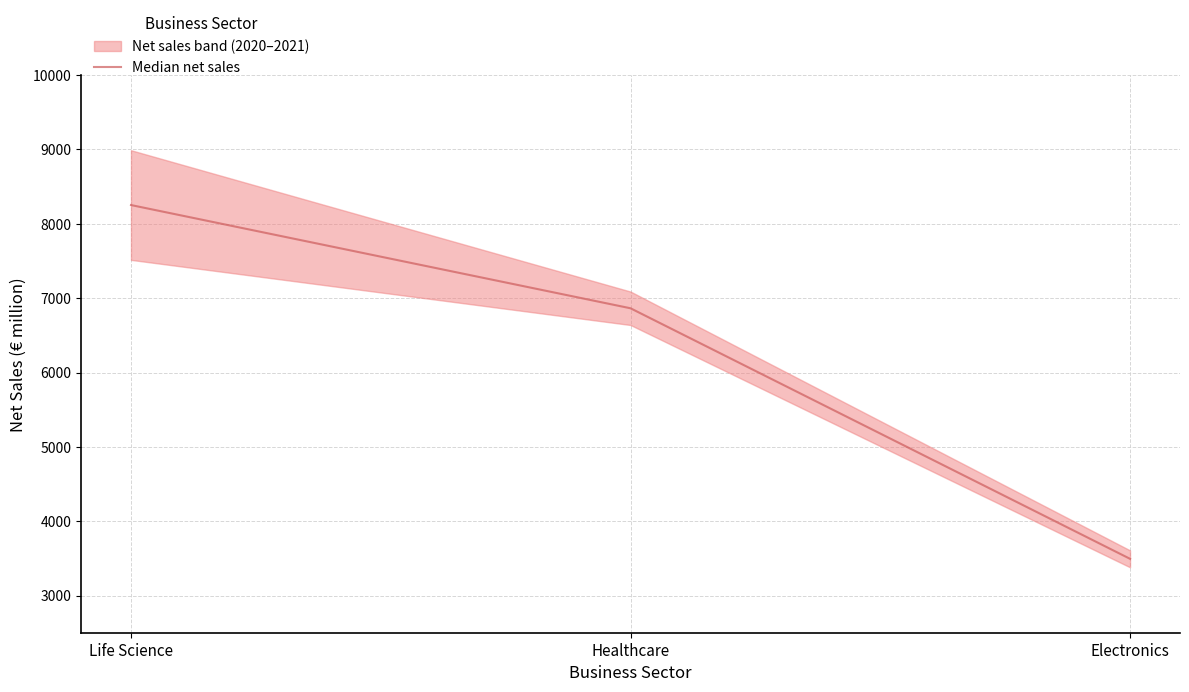

What is the smallest value displayed?

3494.0